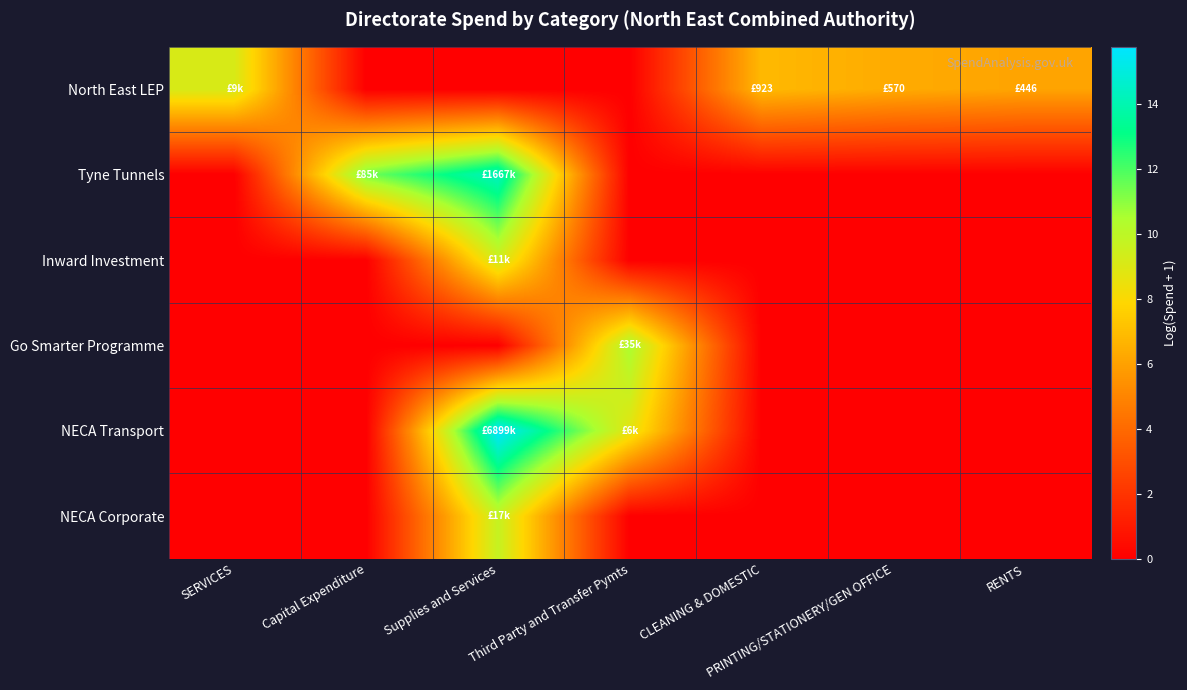

Rank the series by their maximum value, from lowest to highest.

North East LEP, Inward Investment, NECA Corporate, Go Smarter Programme, Tyne Tunnels, NECA Transport